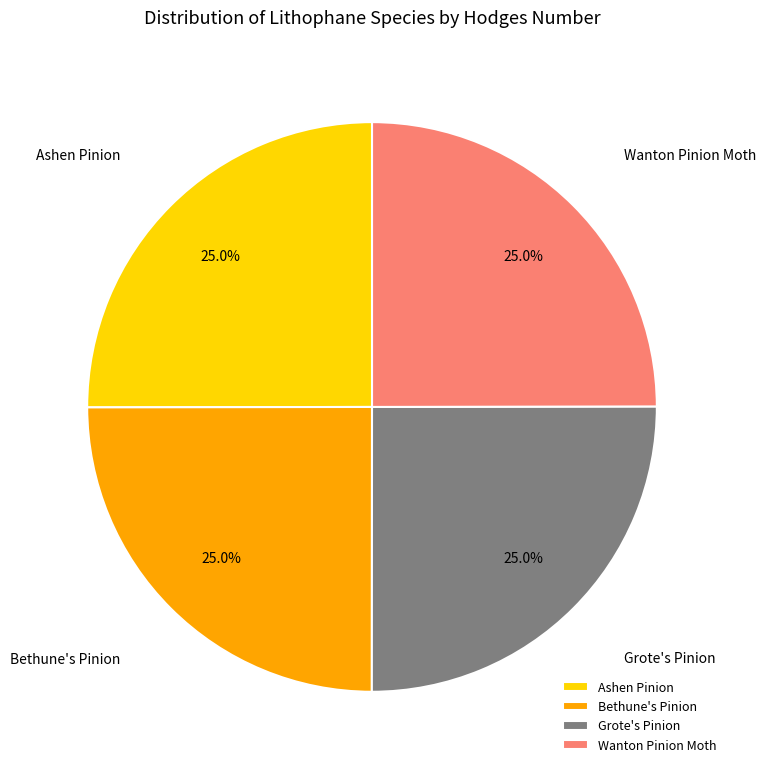

What portion of the pie excludes Grote's Pinion?

75.0%